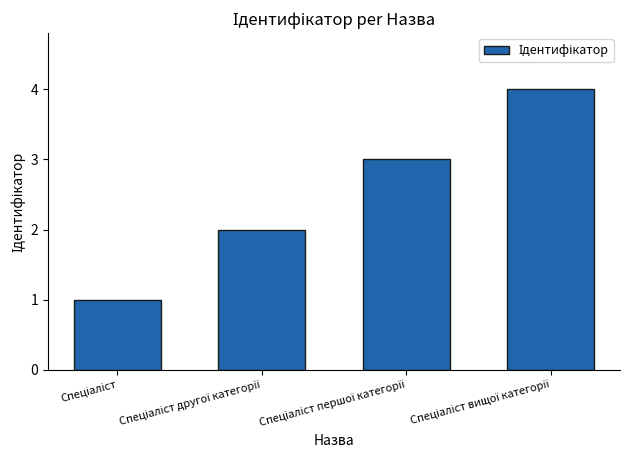

What is the greatest value displayed?

4